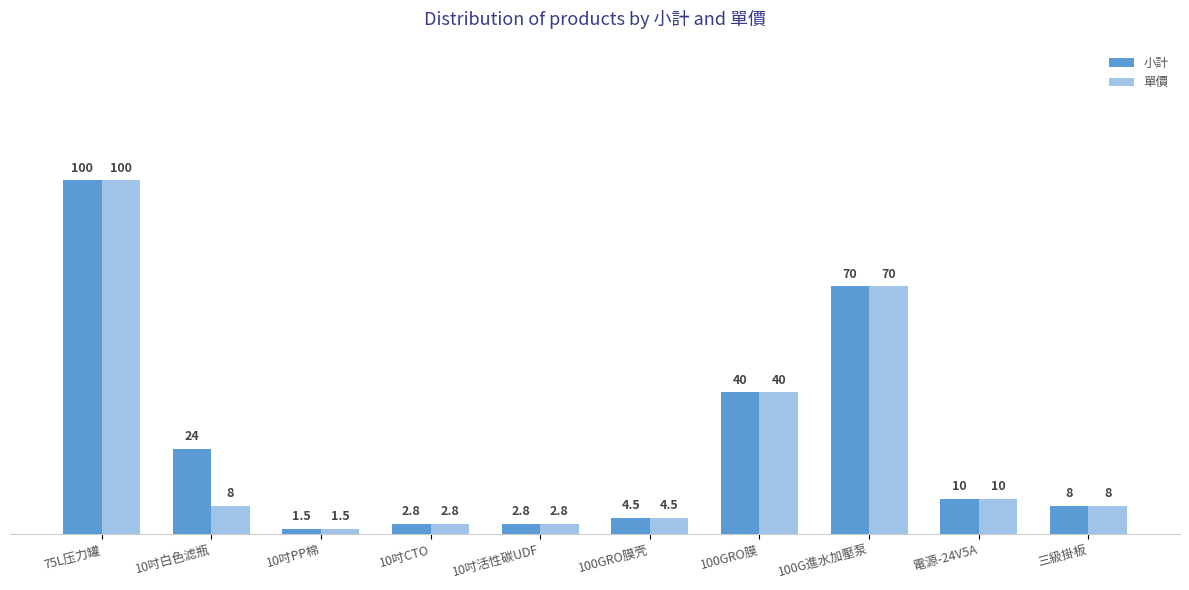

Reading right to left, what are all the values shown in this chart?

小計: 三級掛板=8.0	電源-24V5A=10.0	100G進水加壓泵=70.0	100GRO膜=40.0	100GRO膜壳=4.5	10吋活性碳UDF=2.8	10吋CTO=2.8	10吋PP棉=1.5	10吋白色滤瓶=24.0	75L压力罐=100.0
單價: 三級掛板=8.0	電源-24V5A=10.0	100G進水加壓泵=70.0	100GRO膜=40.0	100GRO膜壳=4.5	10吋活性碳UDF=2.8	10吋CTO=2.8	10吋PP棉=1.5	10吋白色滤瓶=8.0	75L压力罐=100.0